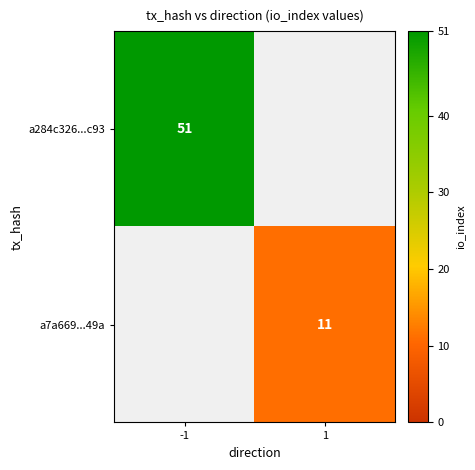

How many distinct data groups are displayed?

2